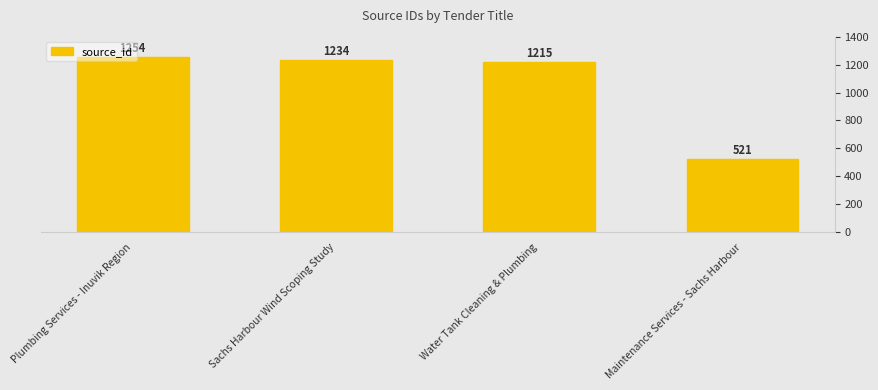

What is the smallest value displayed?

521